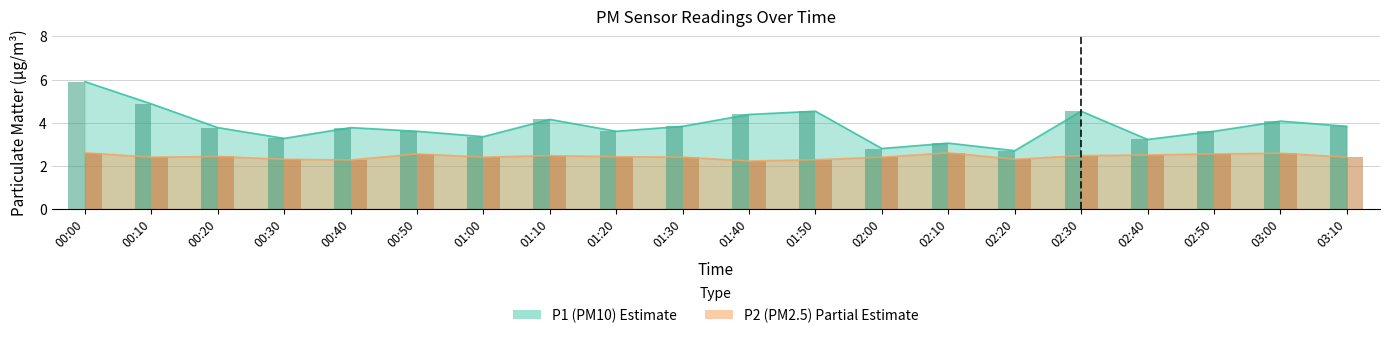

Which series has the widest spread of values?

P1 bars